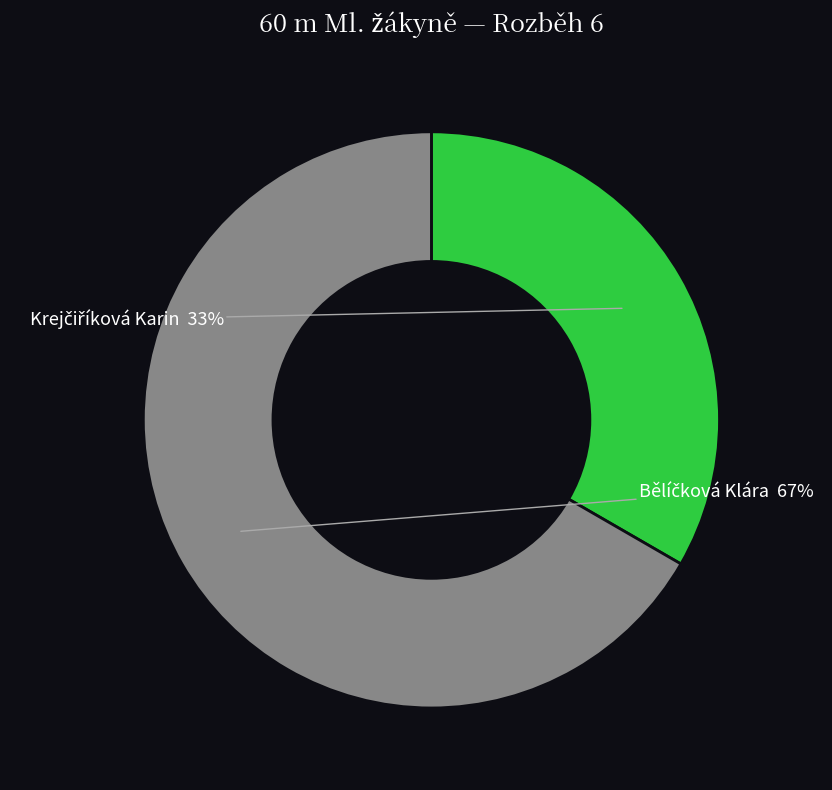

To the nearest percent, what is the average slice percentage?

50%